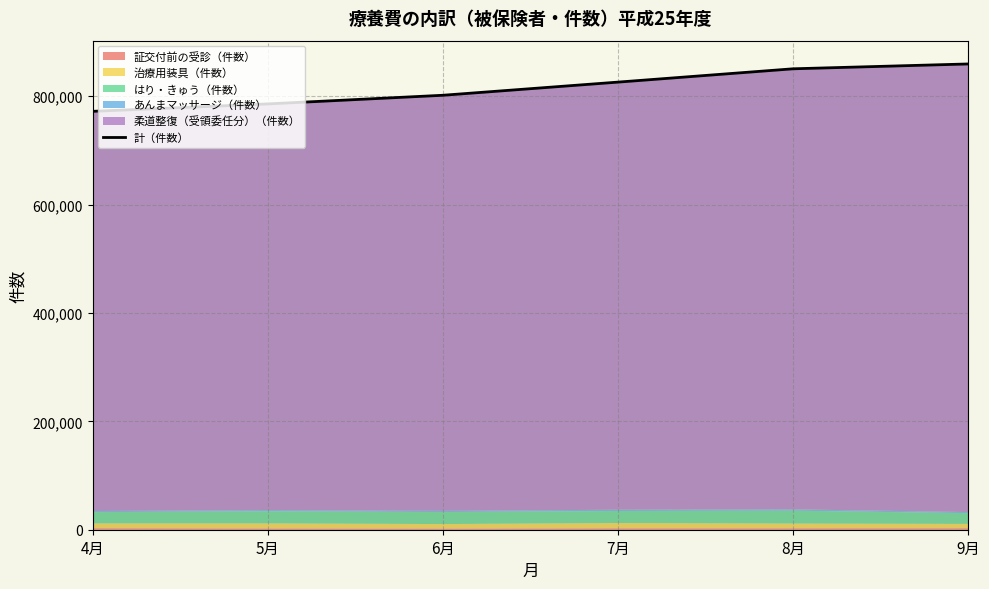

What is the value of the 1st point from the left?

772130